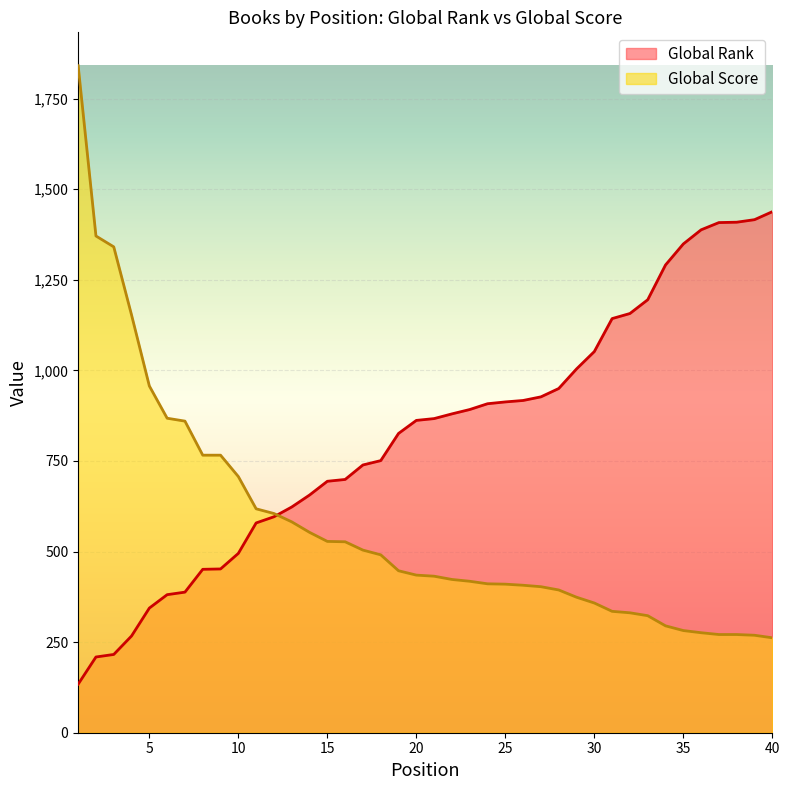

List the series in order of their overall mean, lowest first.

Global Score, Global Rank